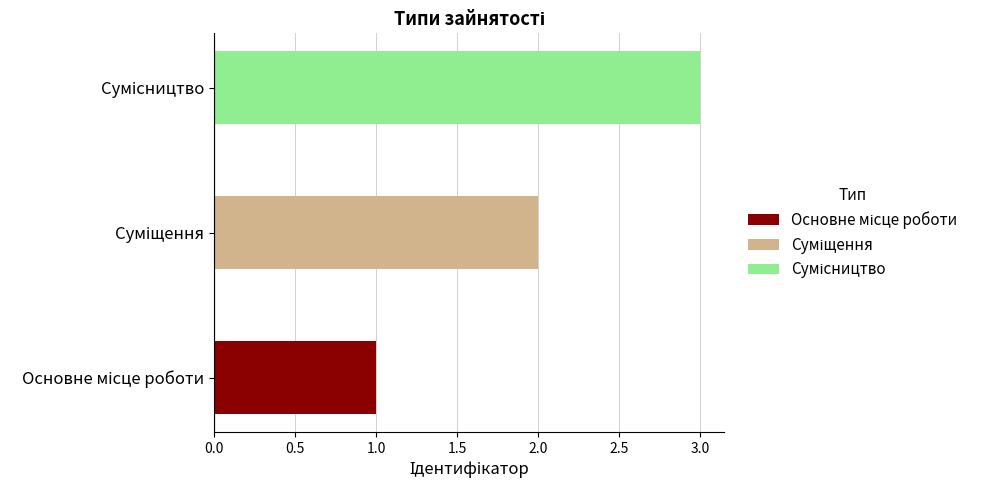

Between Суміщення and Сумісництво, which is larger?

Сумісництво